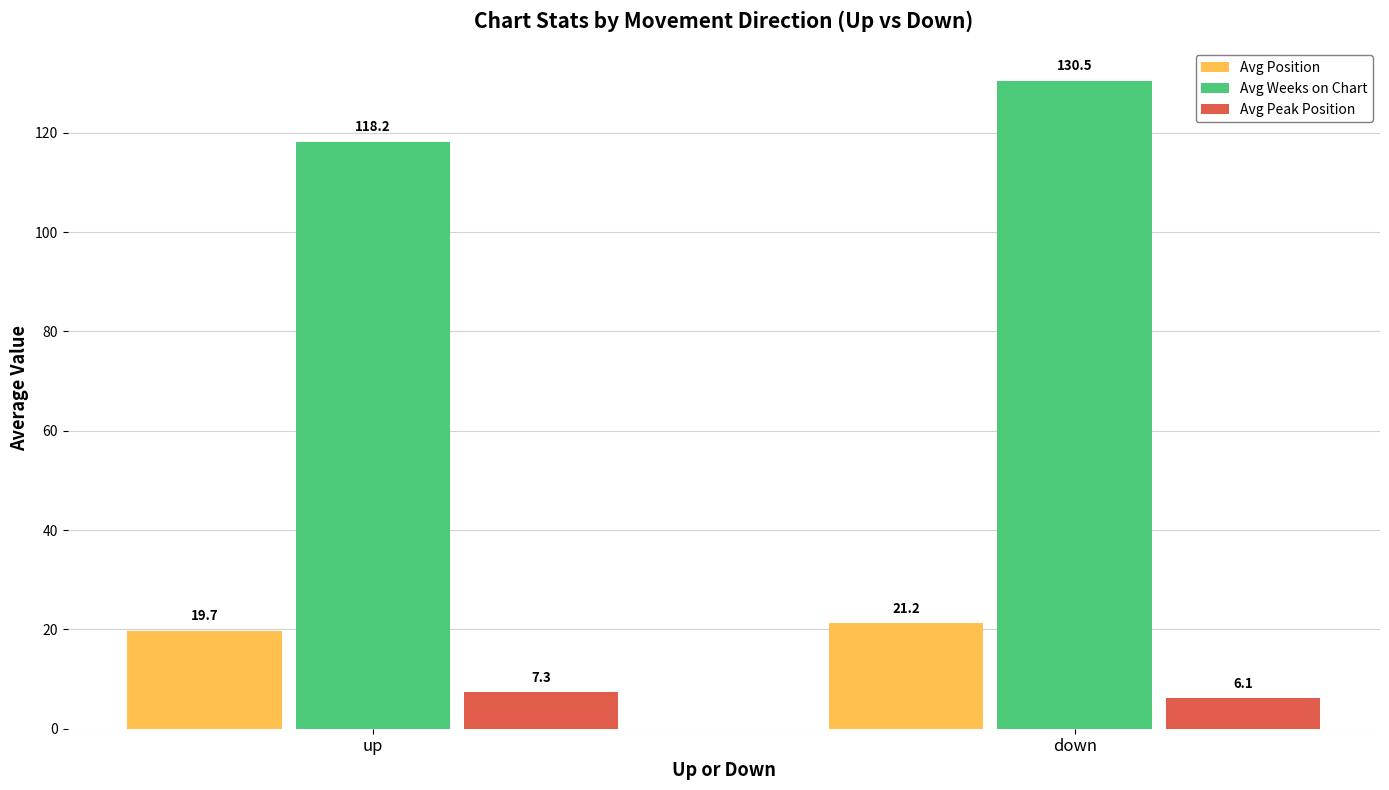

What is the sum of all Avg Peak Position values?

13.4